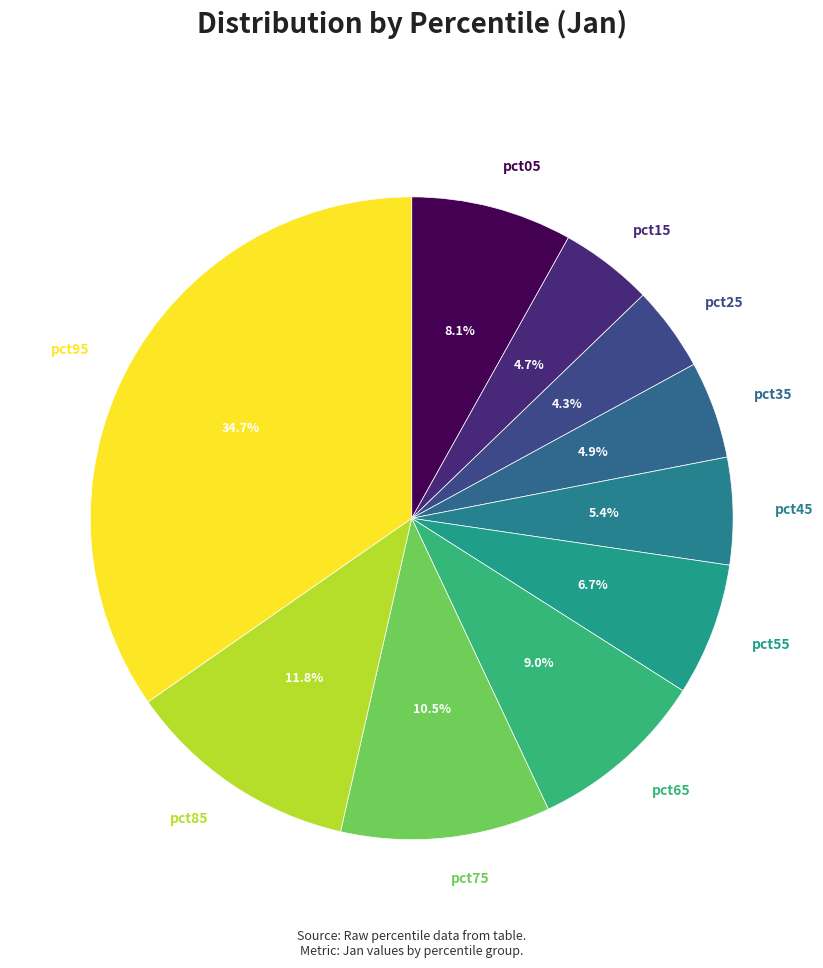

How many slices are in this pie chart?

10